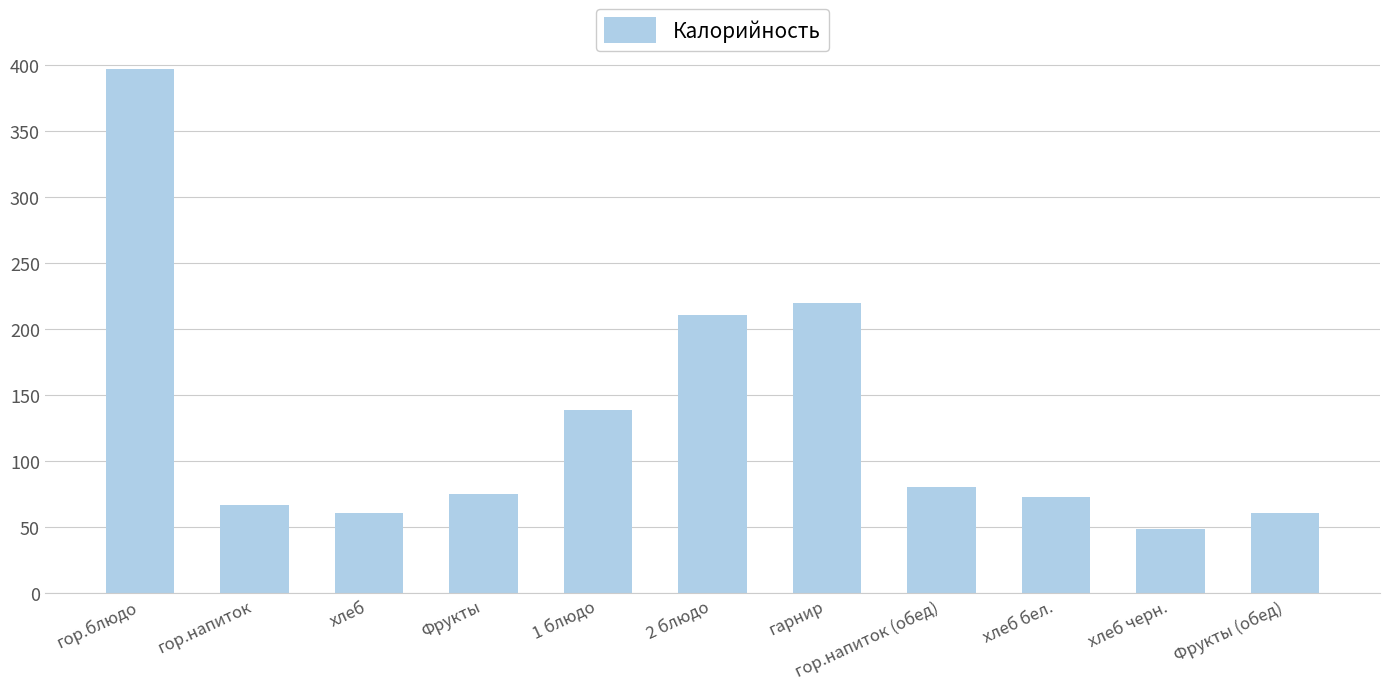

What is the sum of all values?

1430.8